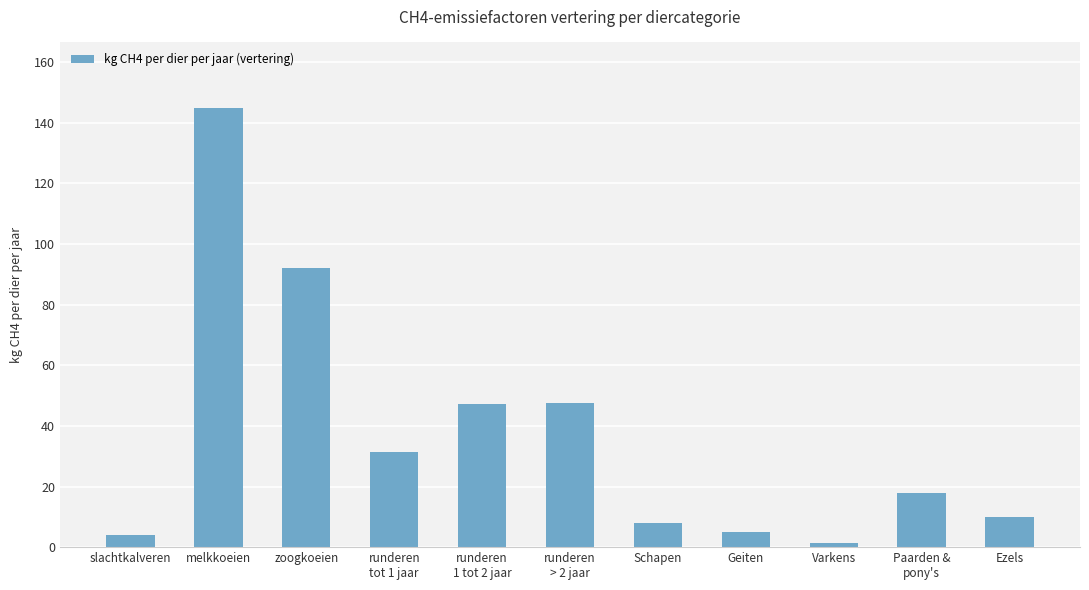

What is the approximate value at melkkoeien?

144.8